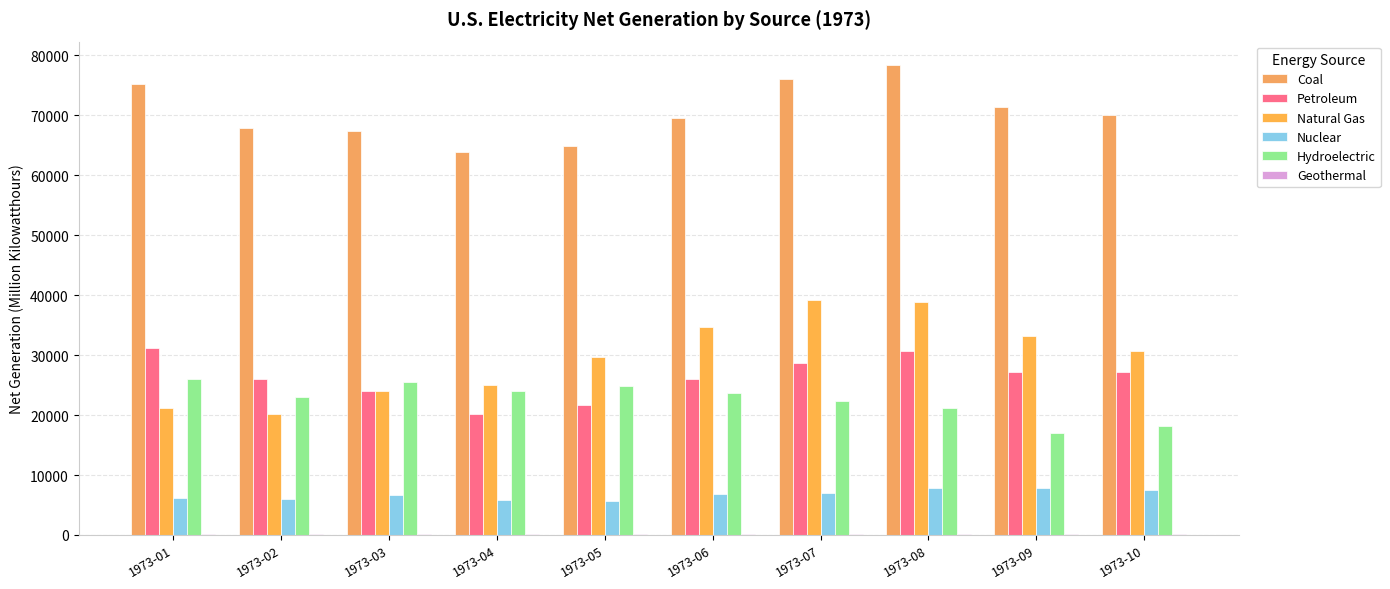

How many data points in Nuclear are above 6784?

5